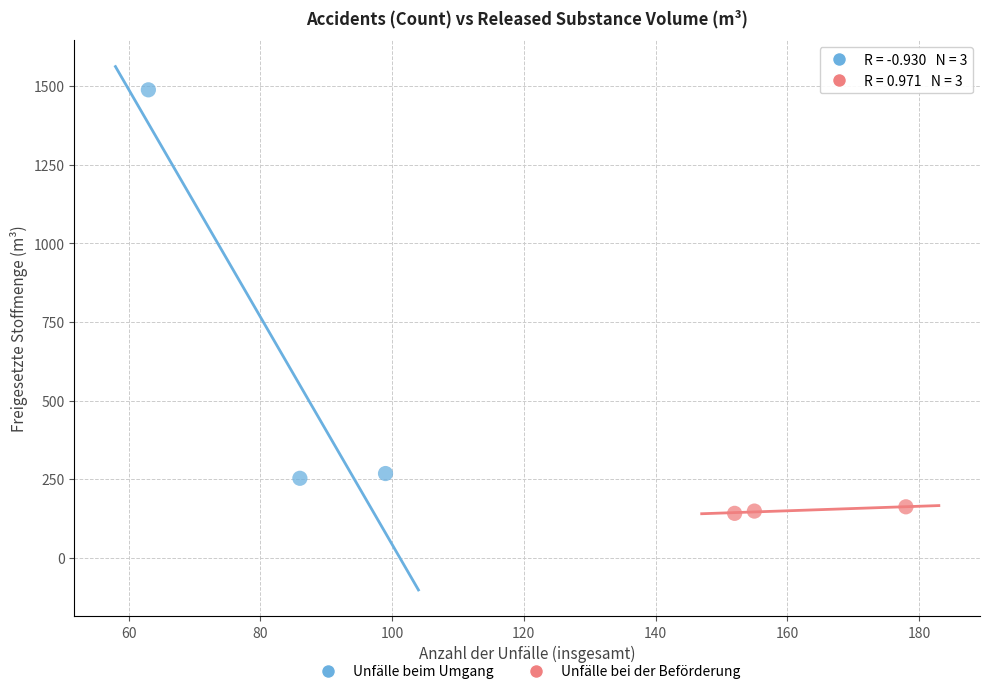

Which series reaches the maximum Y coordinate?

Unfälle beim Umgang